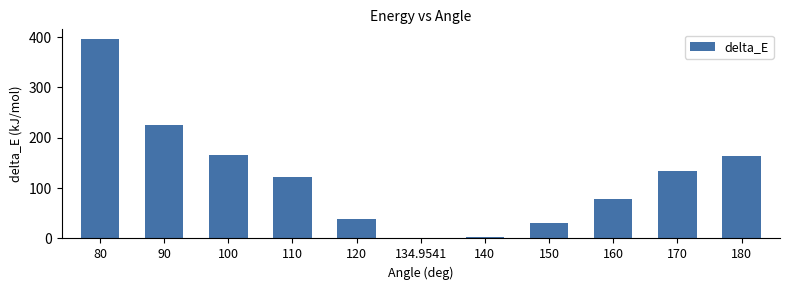

Are the bars grouped side by side (vs. stacked)?

No